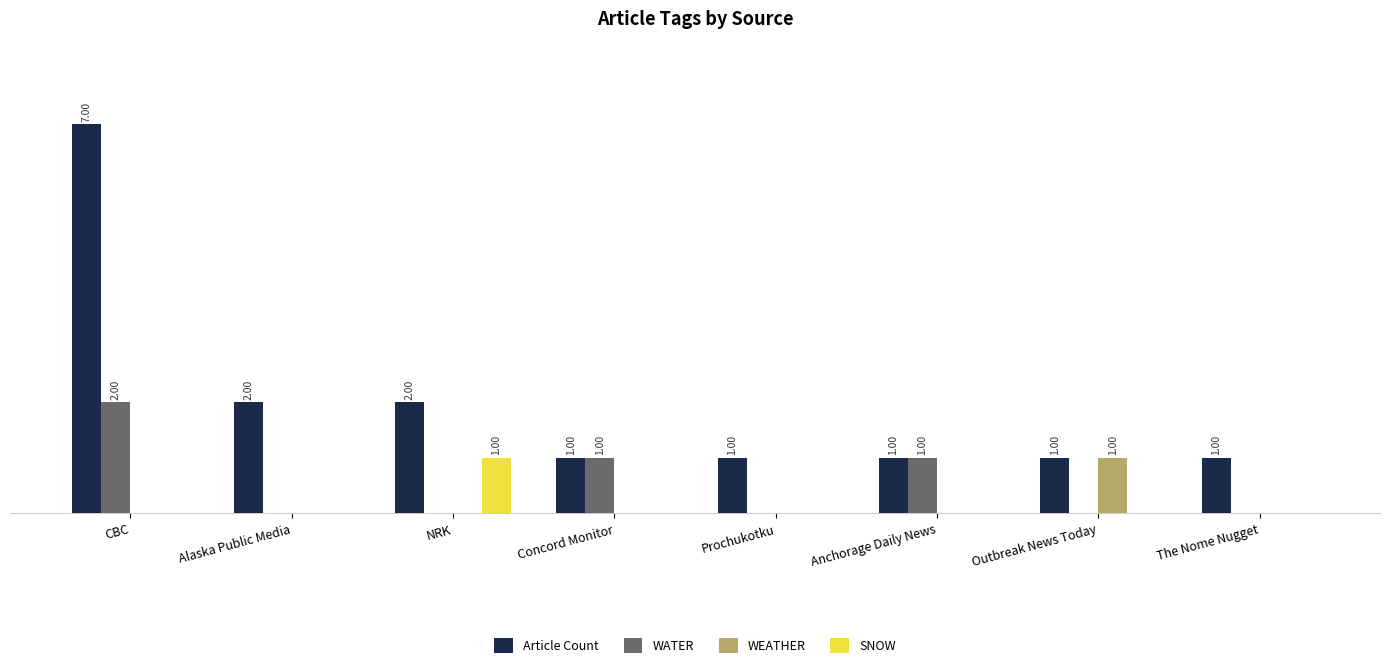

Where is WATER nearest to the value 1?

Concord Monitor